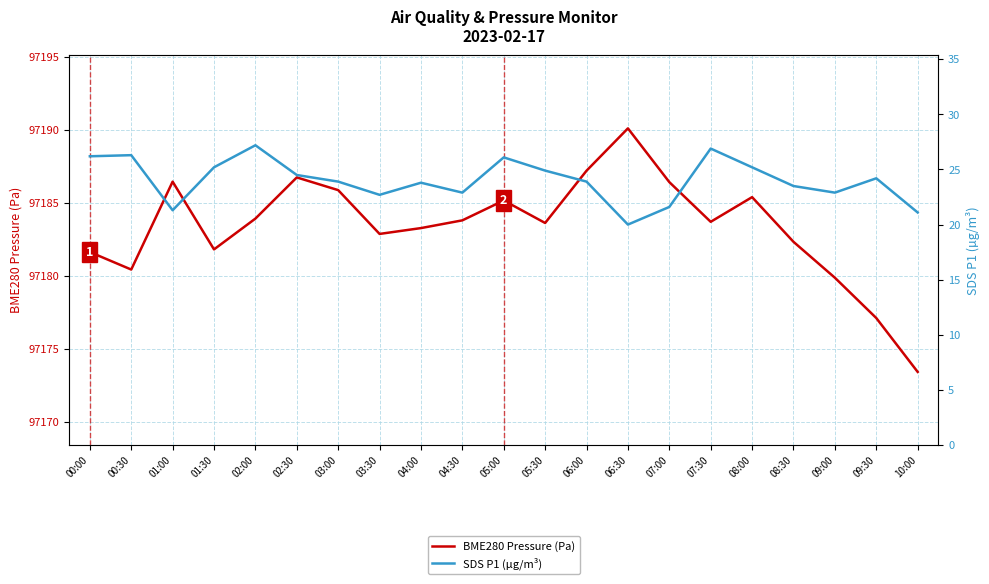

How many data points in SDS P1 (µg/m³) are above 23?

14